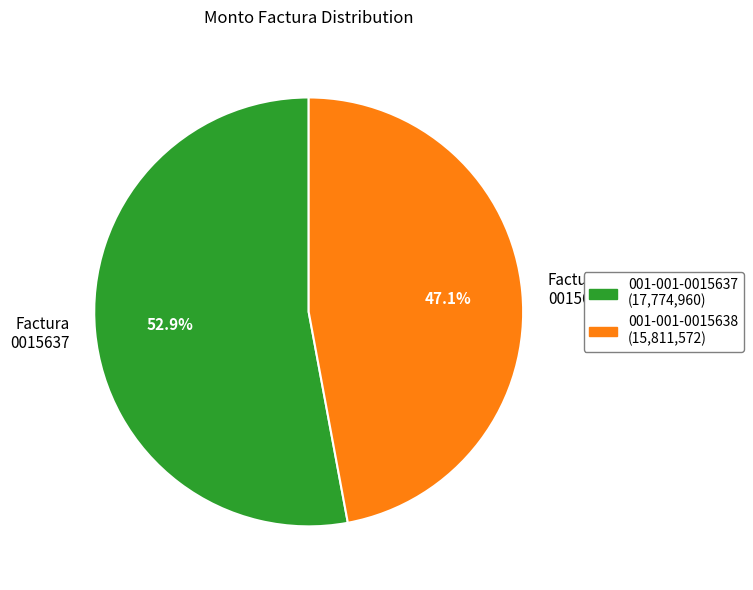

Rank the categories by value from highest to lowest.

Factura 0015637, Factura 0015638